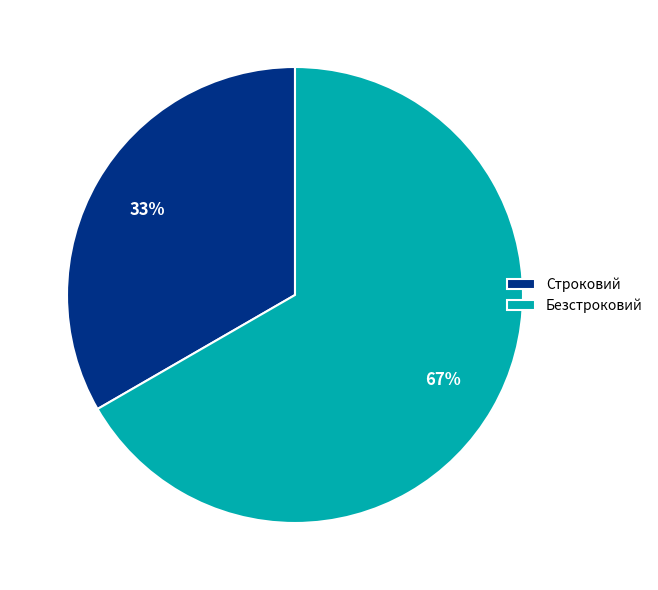

Rank the categories by value from lowest to highest.

Строковий, Безстроковий